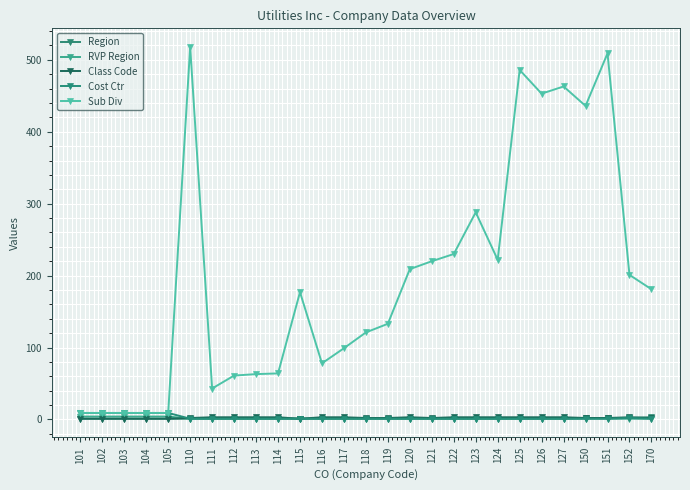

Read the Sub Div value at 110, to the nearest 10.

520